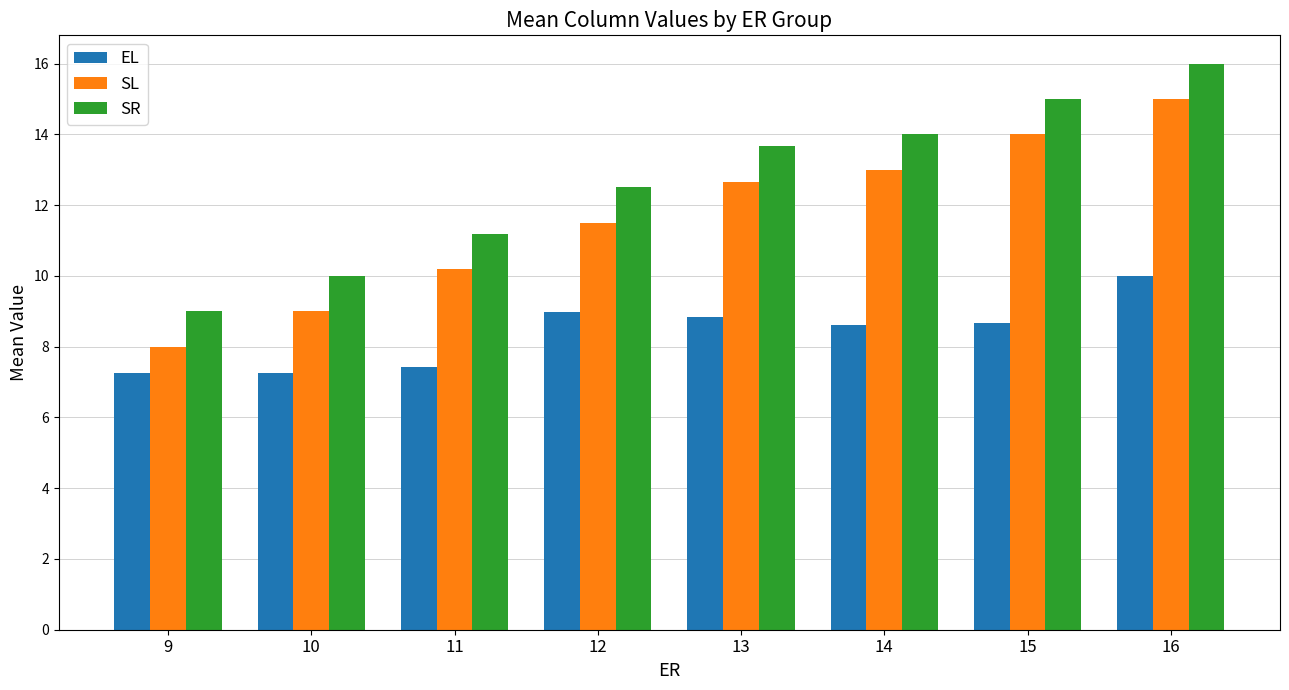

True or false: EL has a value of 3.0 at 9.

False